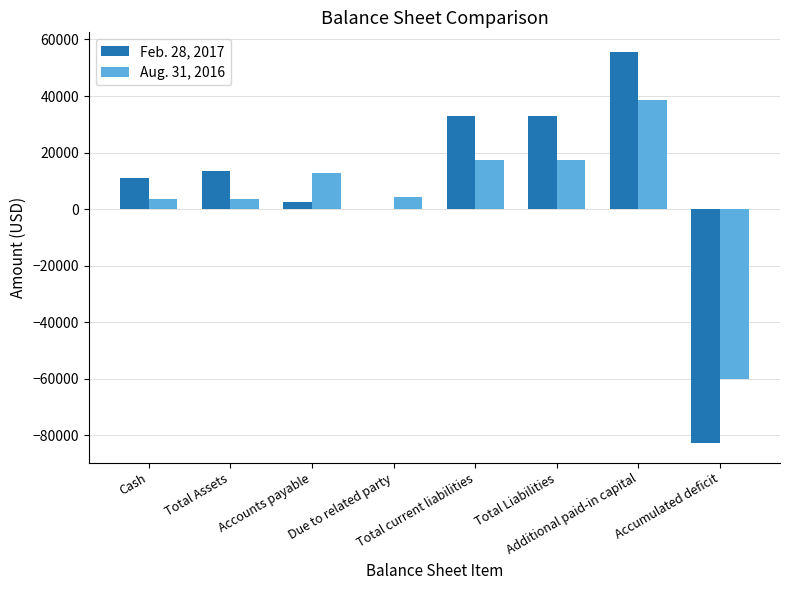

What is the maximum value for Aug. 31, 2016?

38760